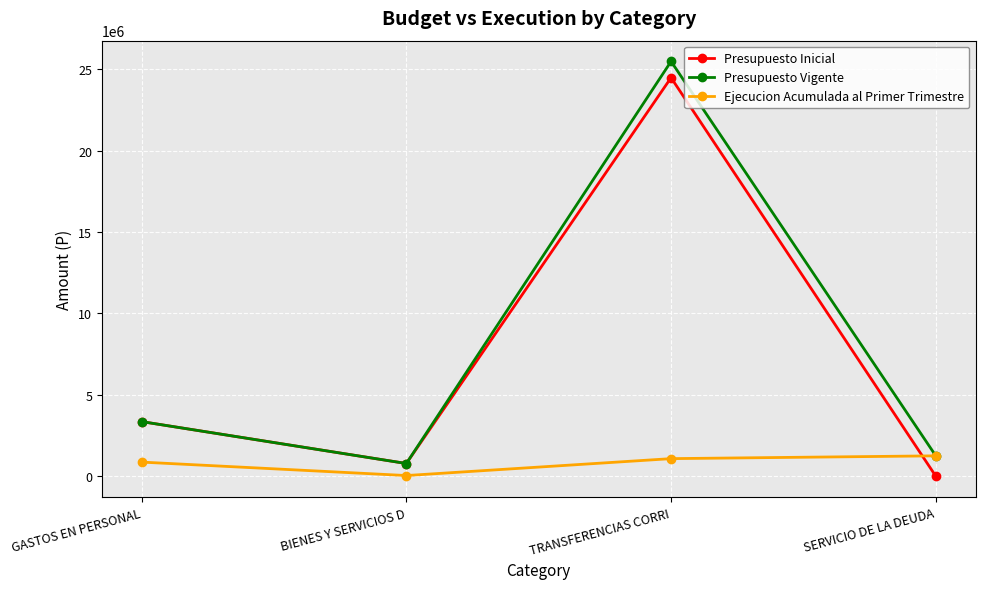

What is the label of the 1st point from the left?

GASTOS EN PERSONAL